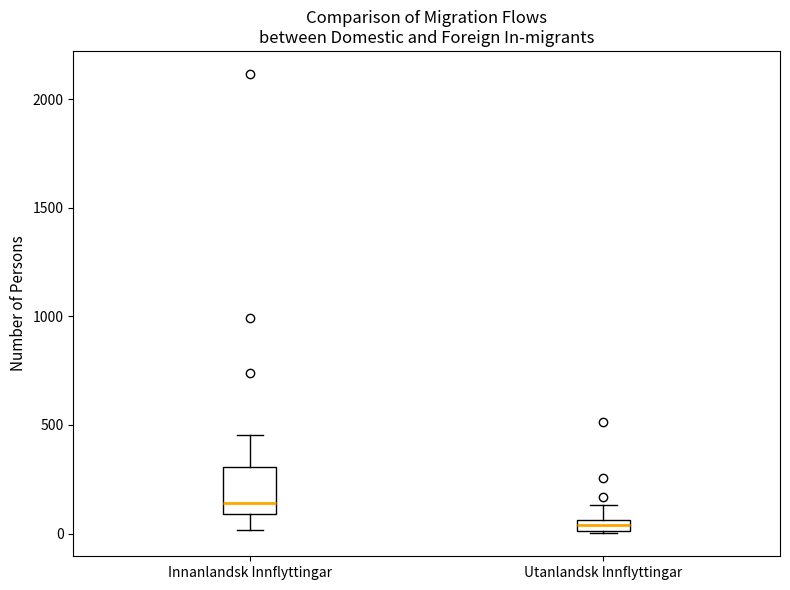

Which box's median line is the highest?

Innanlandsk Innflyttingar